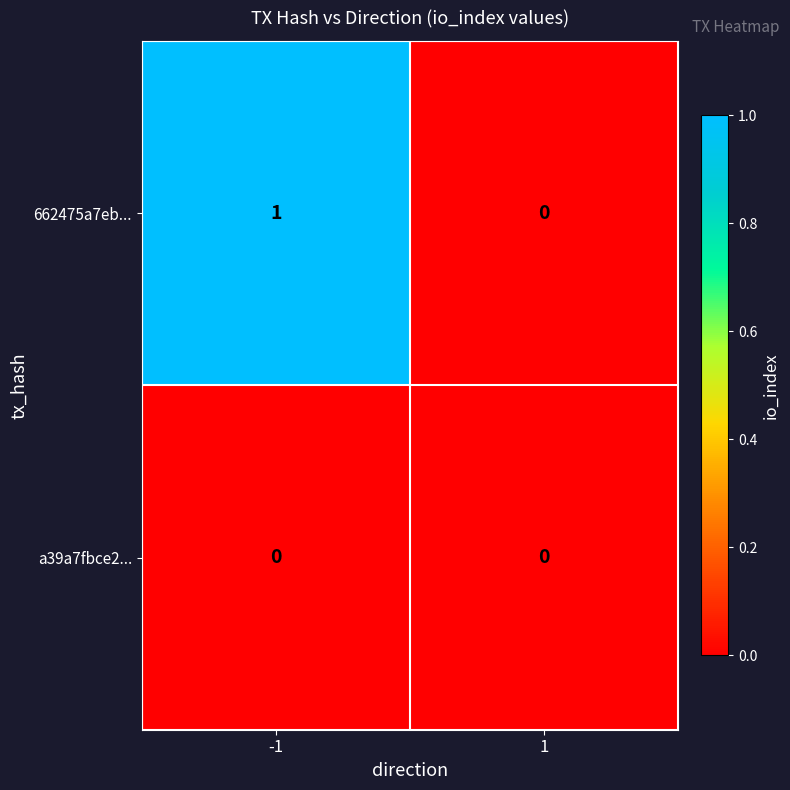

Which series has the largest total across all categories?

662475a7eb...